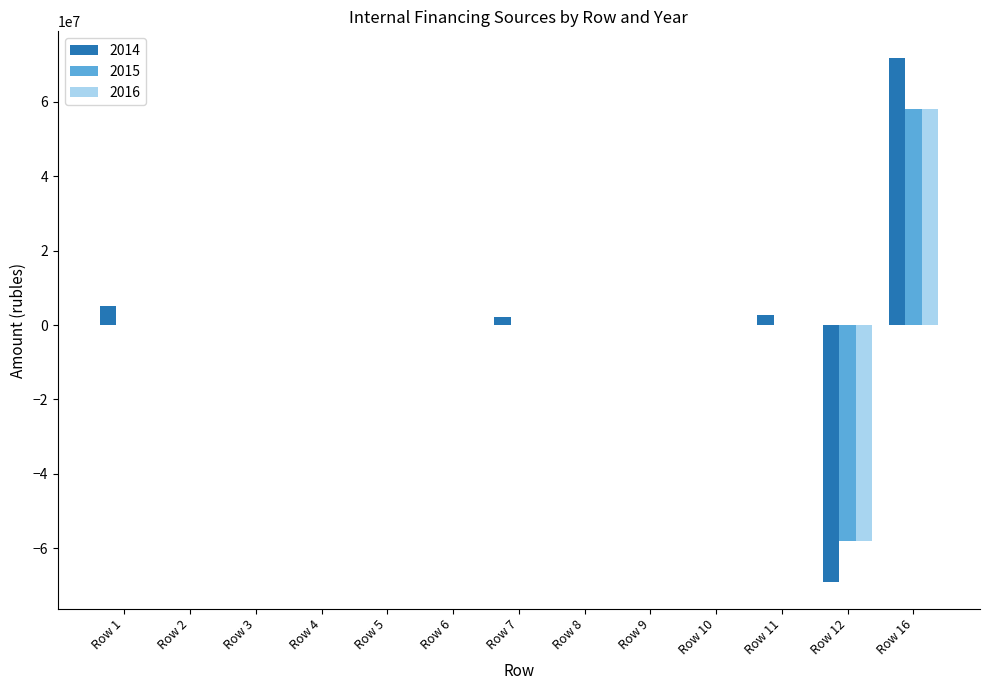

Are the bars horizontal?

No